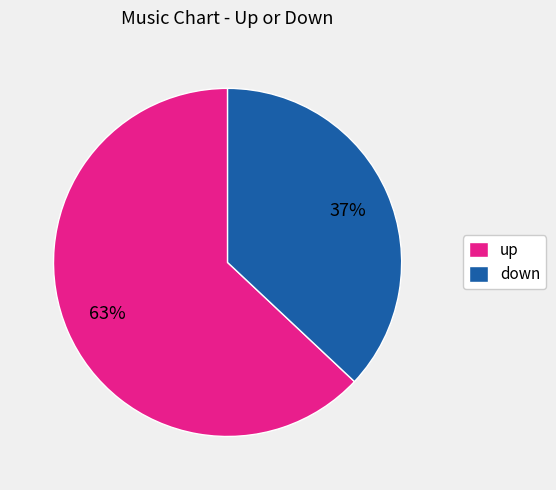

How many slices are in this pie chart?

2